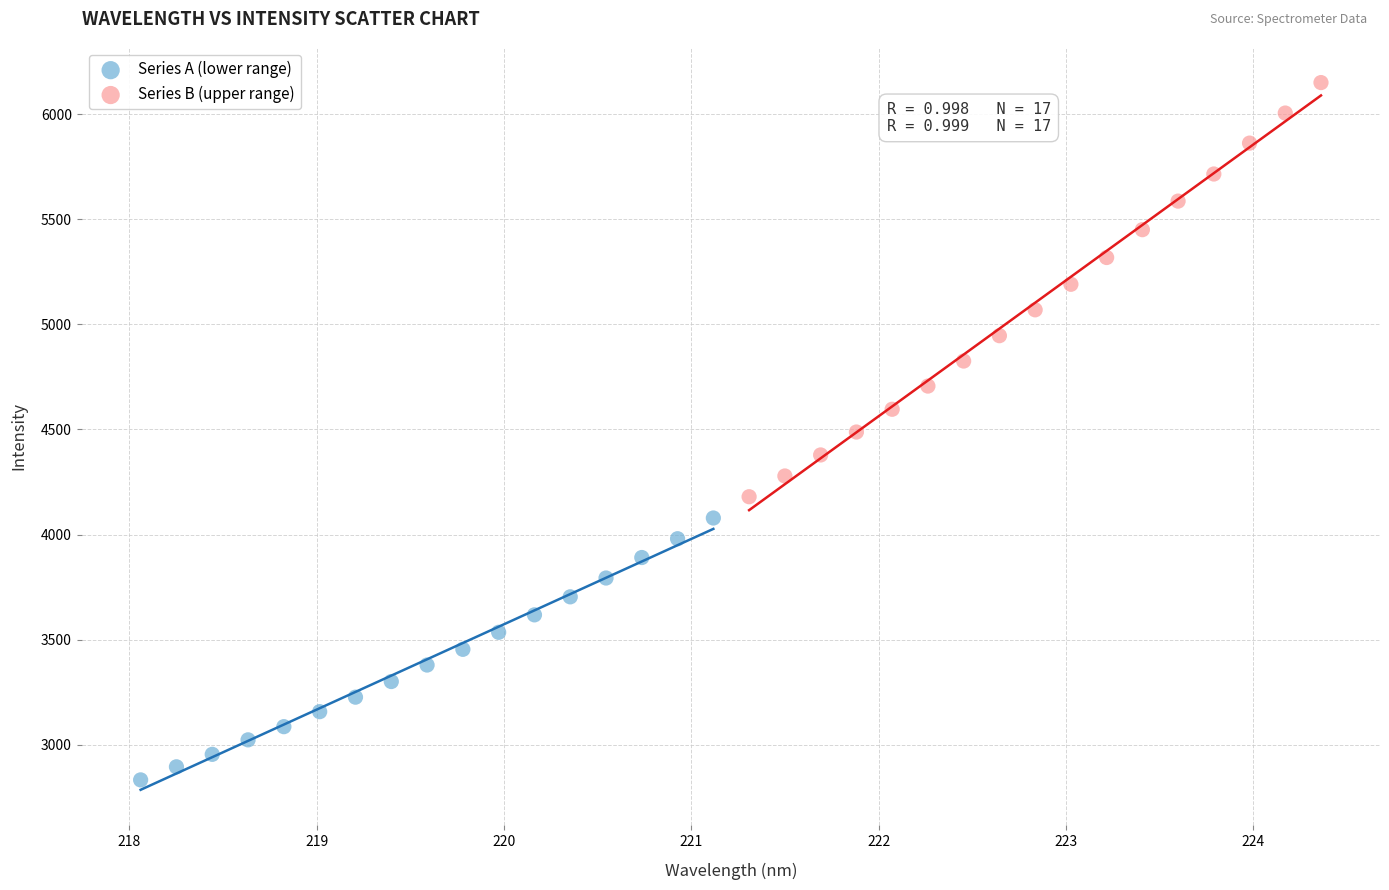

Which series contains the highest Y value?

Series B (upper range)